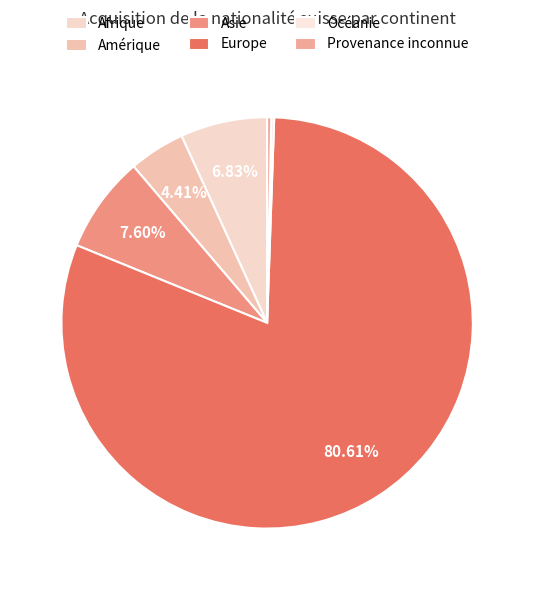

Rank the categories by value from lowest to highest.

Océanie, Provenance inconnue, Amérique, Afrique, Asie, Europe